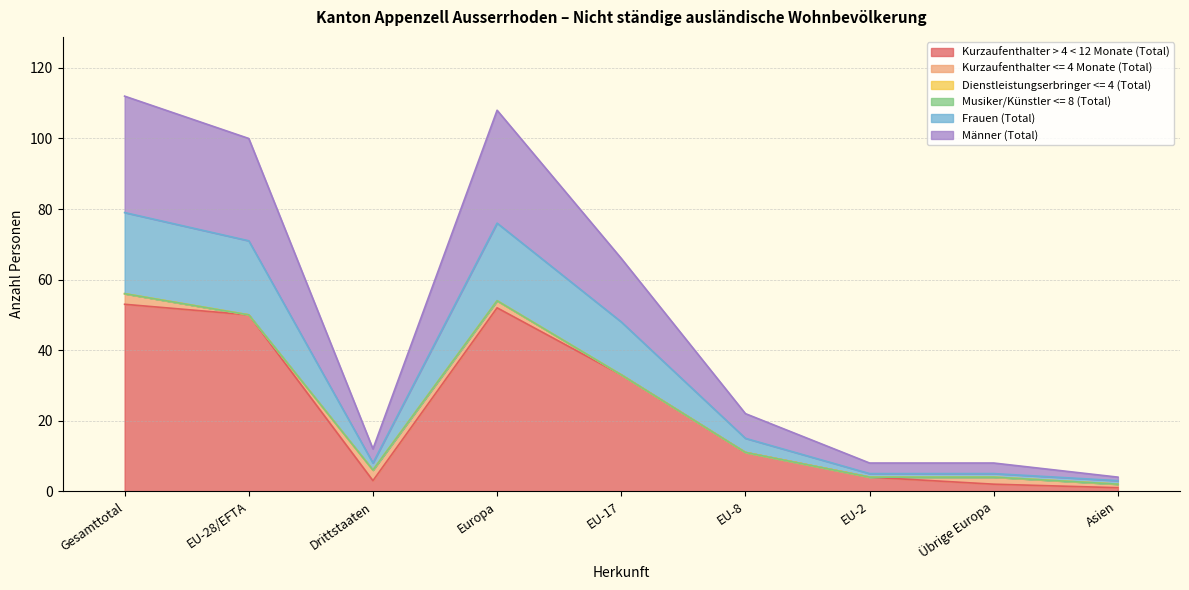

The Kurzaufenthalter > 4 < 12 Monate (Total) series shows 74 at EU-28/EFTA. True or false?

False